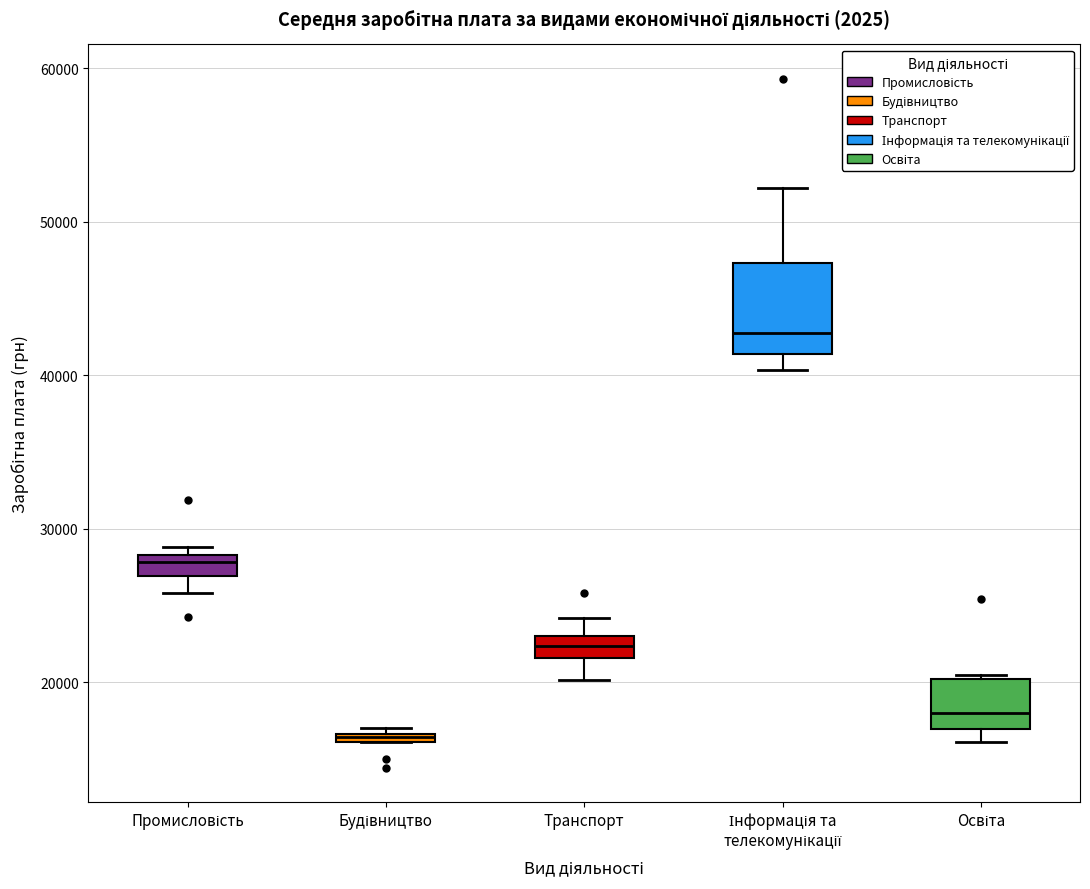

Where does the median line of the box for Інформація та телекомунікації sit on the y-axis? The values are not printed on the chart, so give them approximately, as read against the axis.

43000